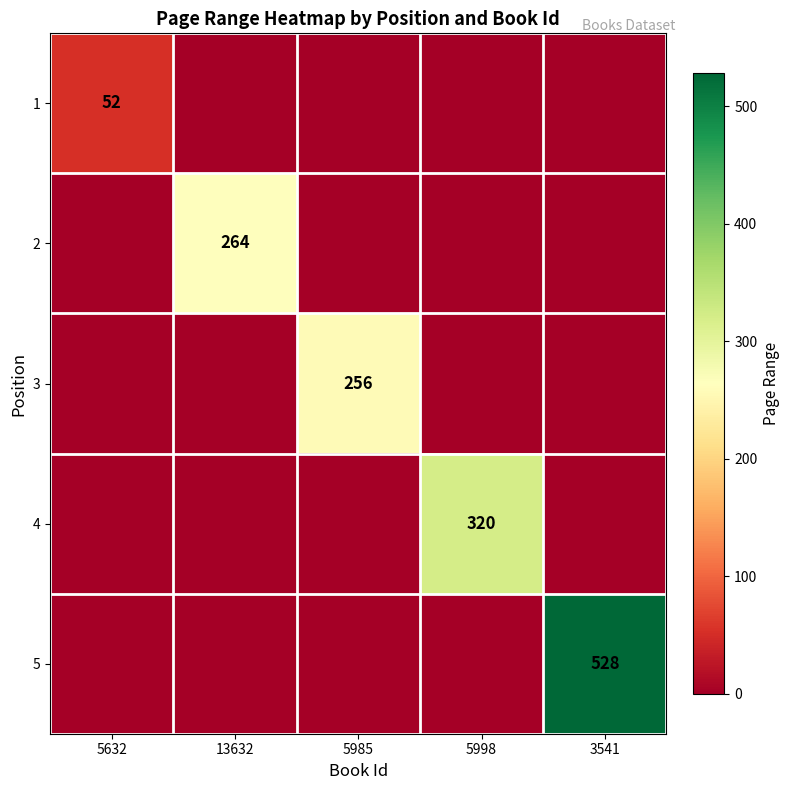

Is it true that 5 equals 528 at 3541?

True